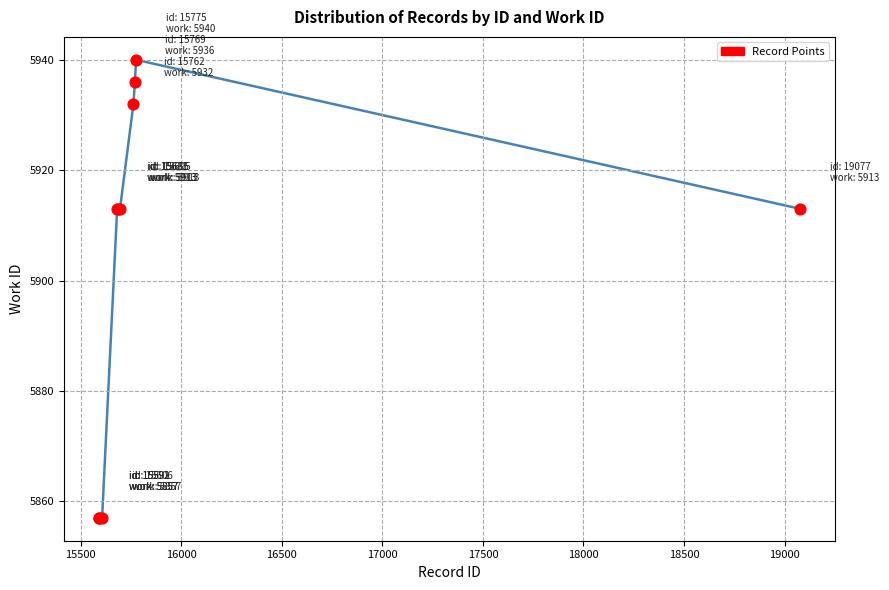

What is the minimum value shown in the chart?

5857